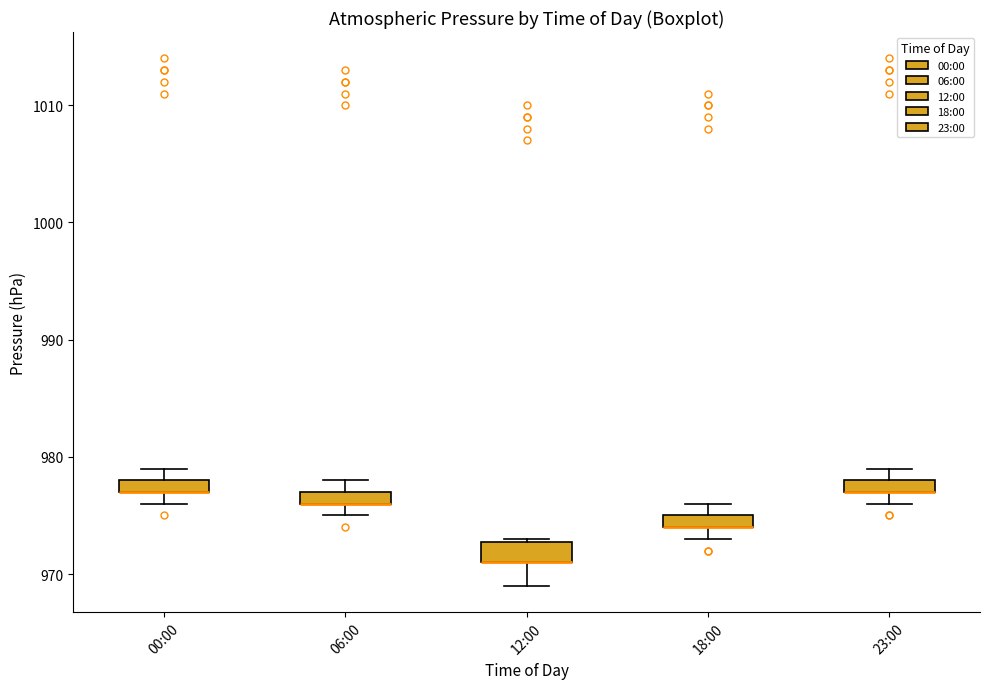

Where is the lower edge of the box for 00:00 on the y-axis? The values are not printed on the chart, so give them approximately, as read against the axis.

977